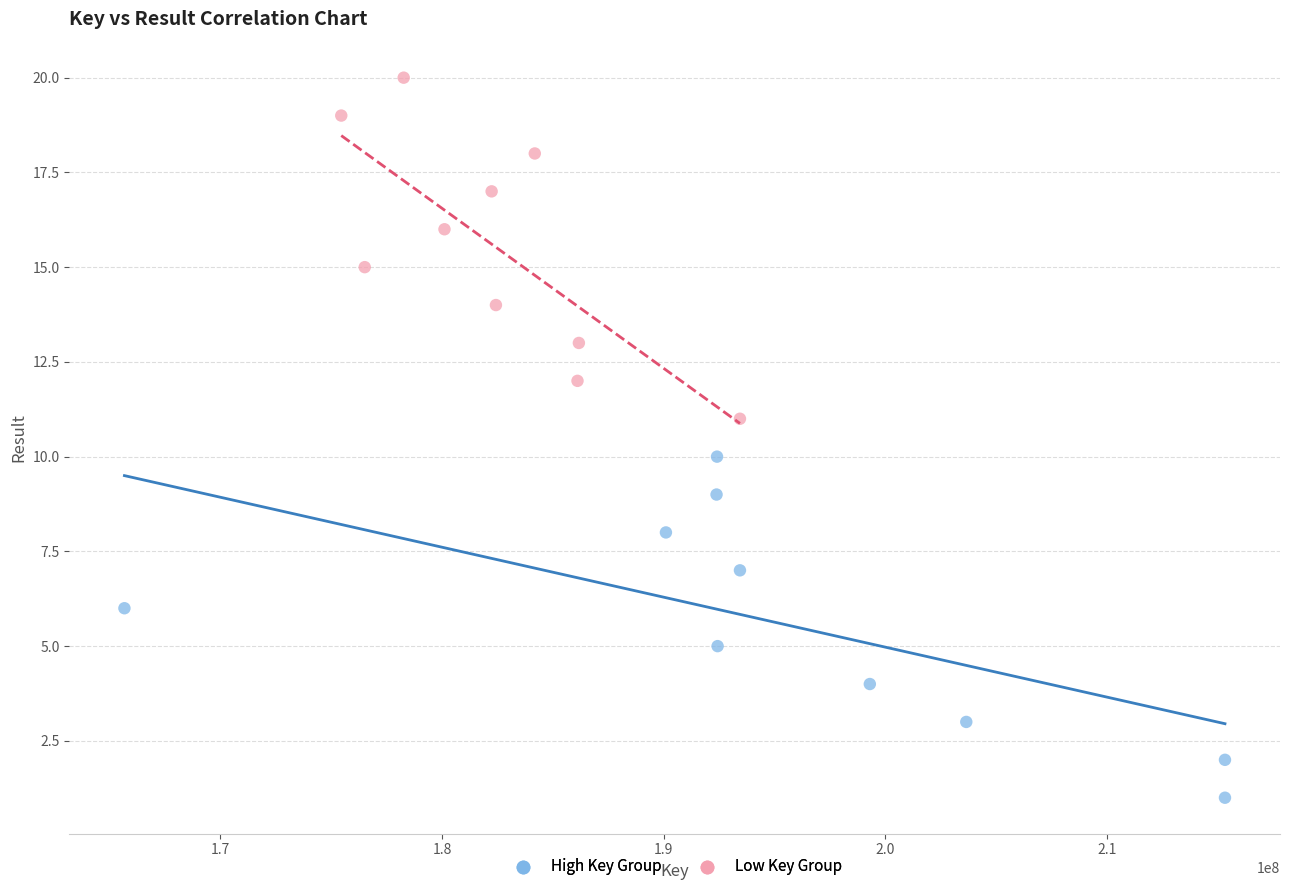

Which series reaches the minimum Y coordinate?

High Key Group